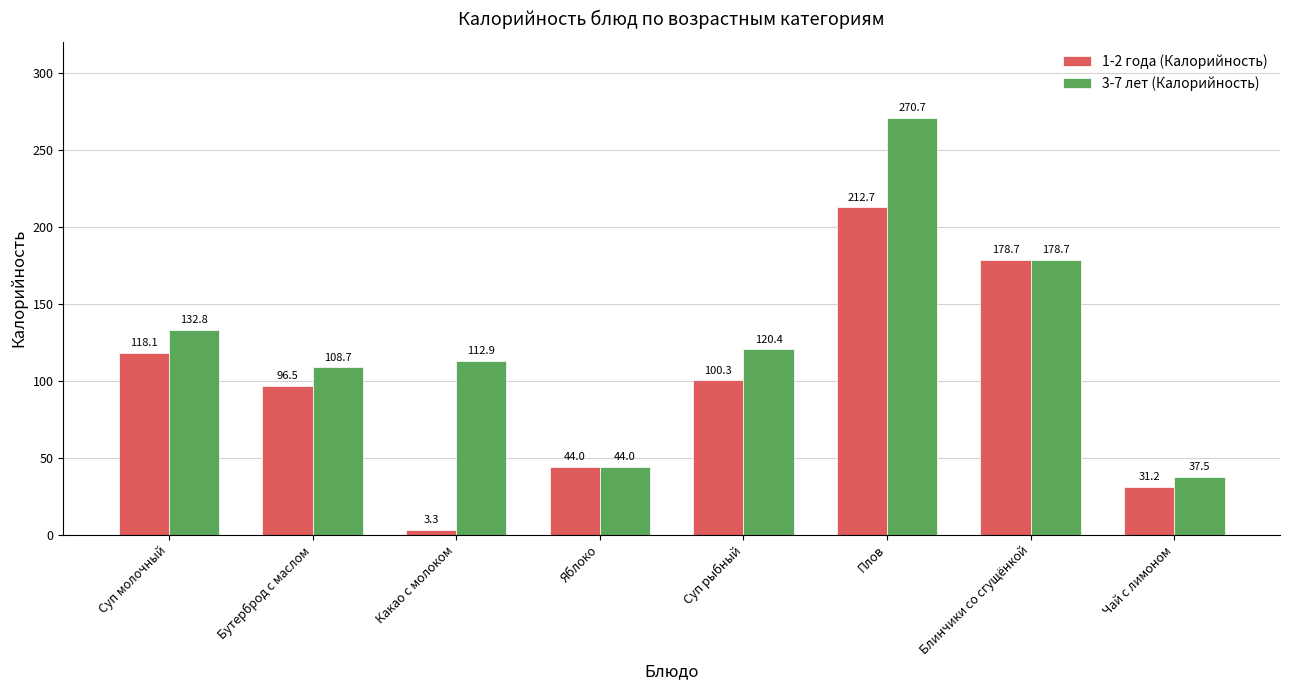

Rank the series by their average value, from highest to lowest.

3-7 лет (Калорийность), 1-2 года (Калорийность)